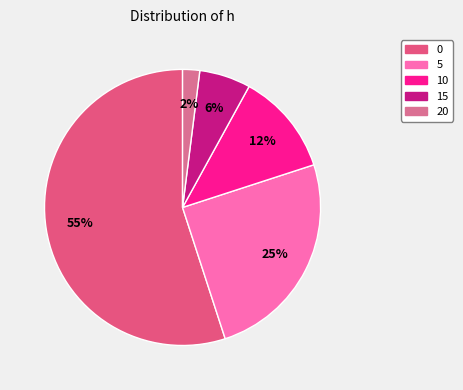

To the nearest percent, what is the difference between the 10 and 0 slice percentages?

43%